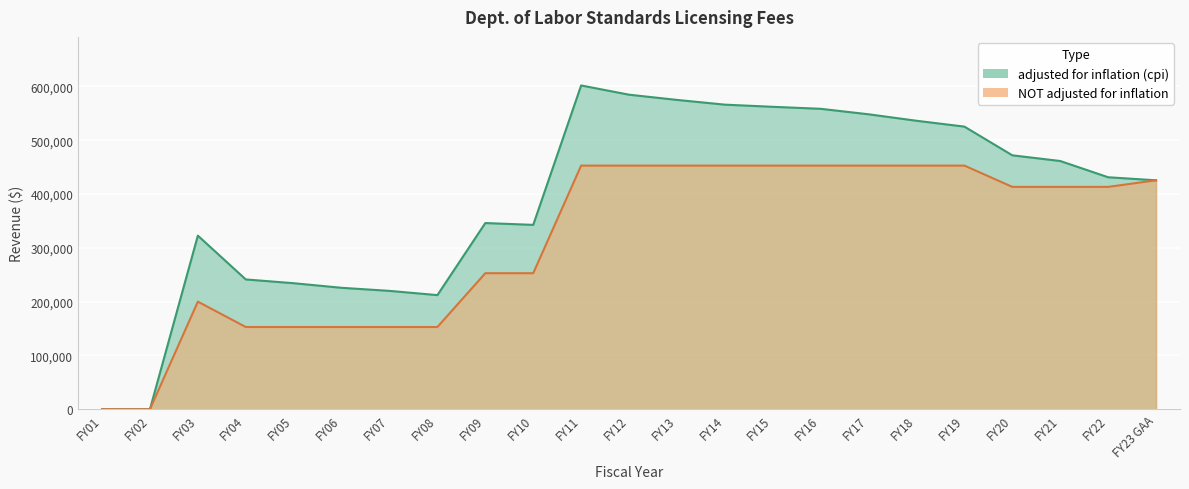

The value of NOT adjusted for inflation at FY09 is 252850. True or false?

True